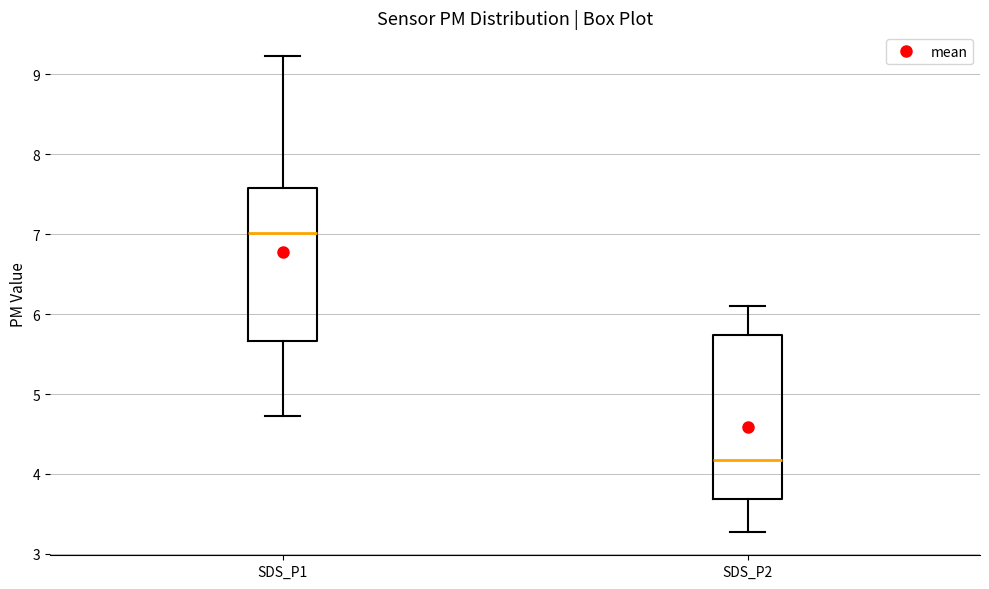

Reading left to right, transcribe this box plot: for each box, give where its median line is, the range the box spans, and where its two whiskers end, as read against the y-axis. The values are not printed on the chart, so give them approximately, as read against the axis.

SDS_P1: median 7.0, box 5.7 to 7.6, whiskers 4.7 to 9.2
SDS_P2: median 4.2, box 3.7 to 5.7, whiskers 3.3 to 6.1